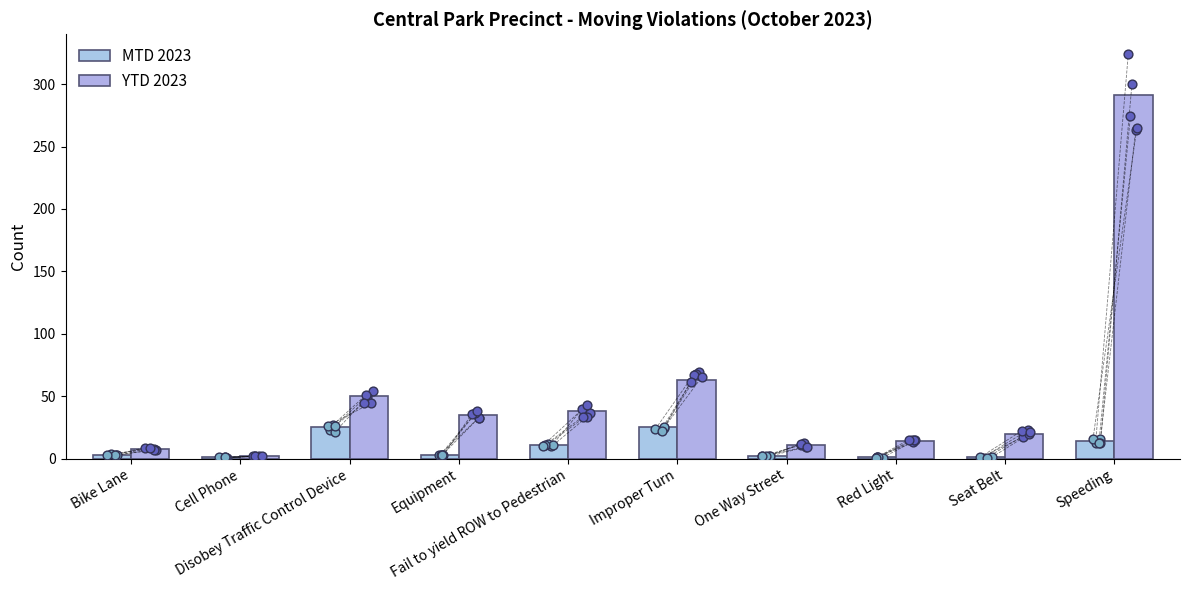

Which series has the largest total across all categories?

YTD 2023